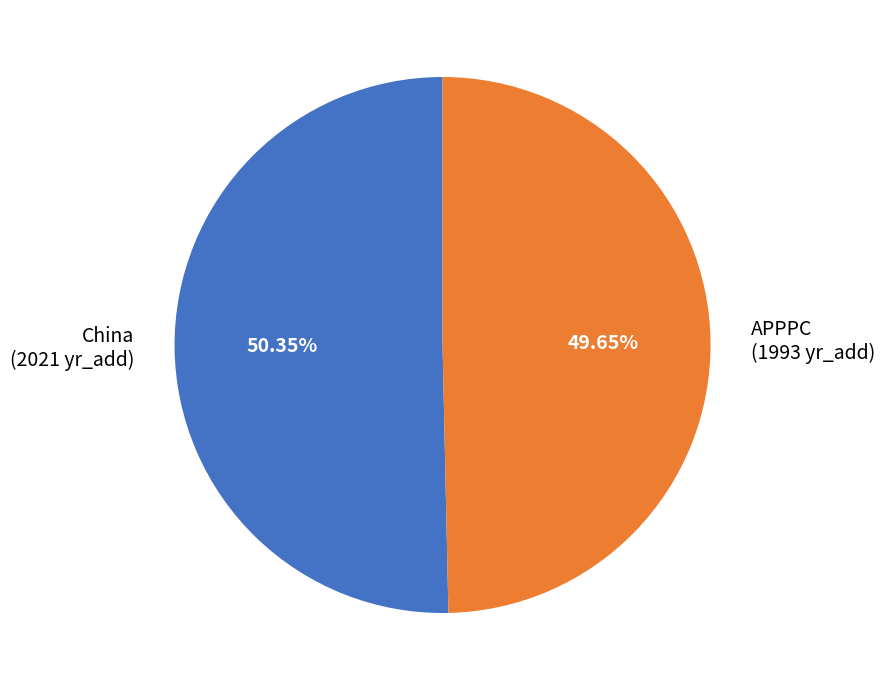

What is the majority slice?

China